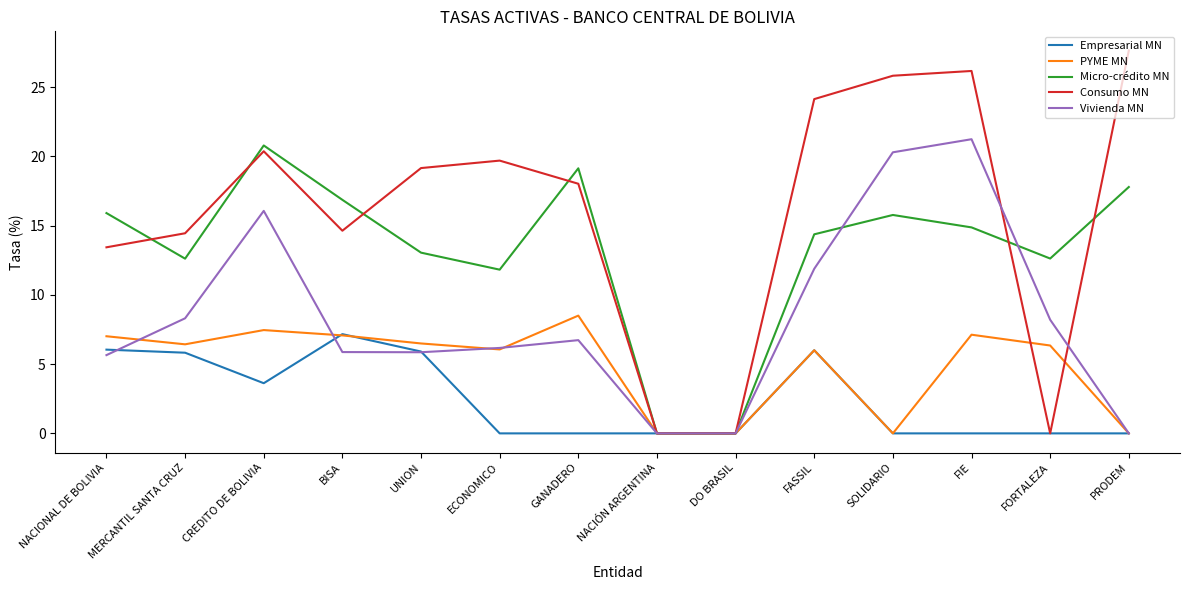

True or false: Vivienda MN and Consumo MN cross at least once.

True